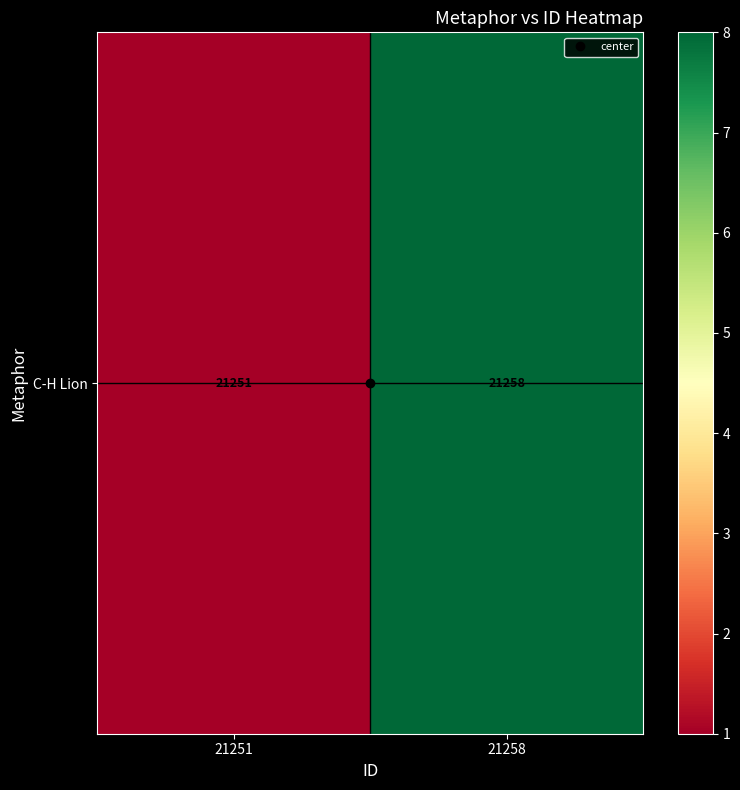

List the labels in order of value, largest first.

21258, 21251